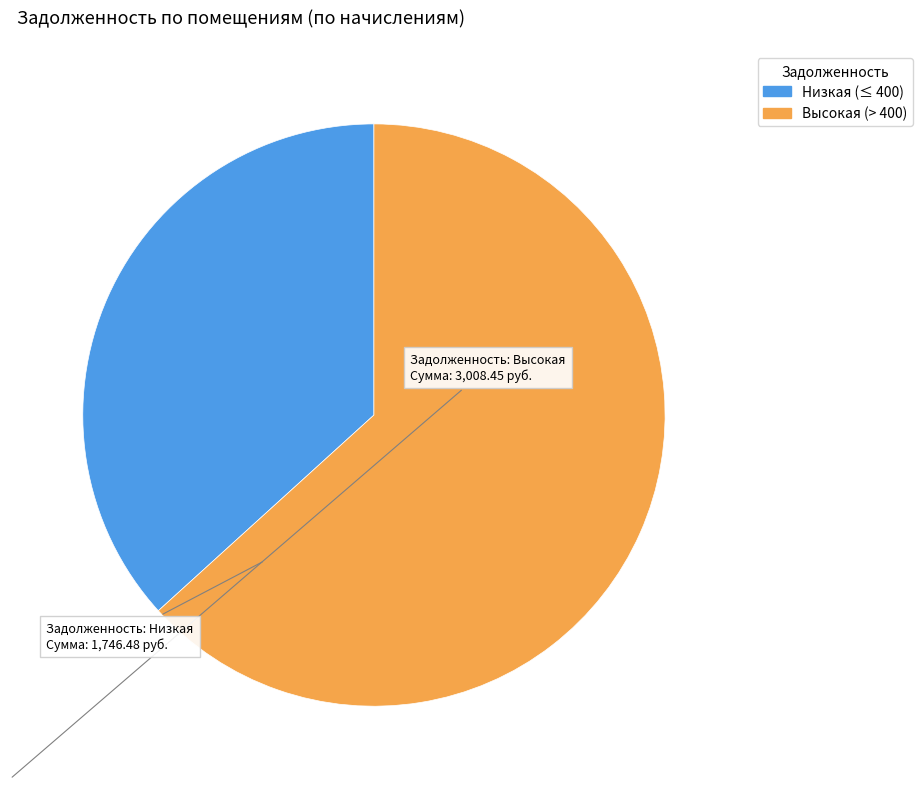

Is there any slice that represents more than half of the pie?

Yes